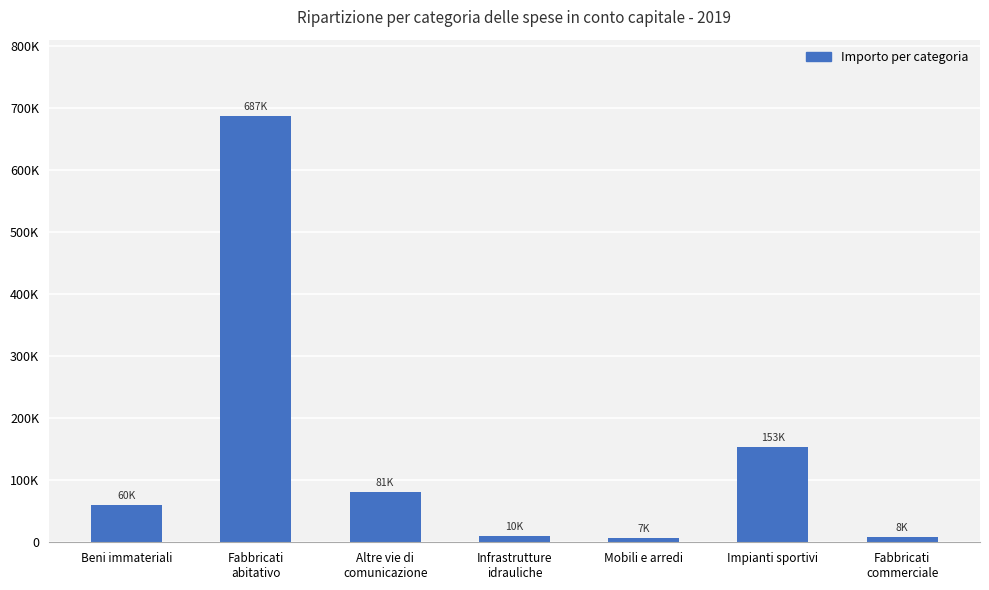

True or false: the data shows 8256.3 at Fabbricati
commerciale.

True